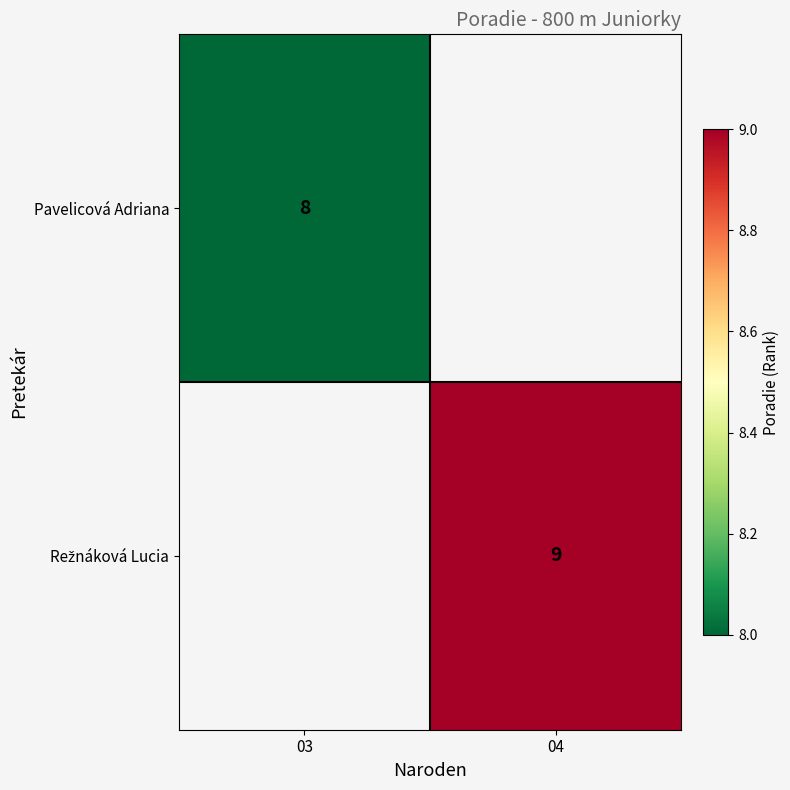

True or false: Pavelicová Adriana has a value of 11 at 03.

False